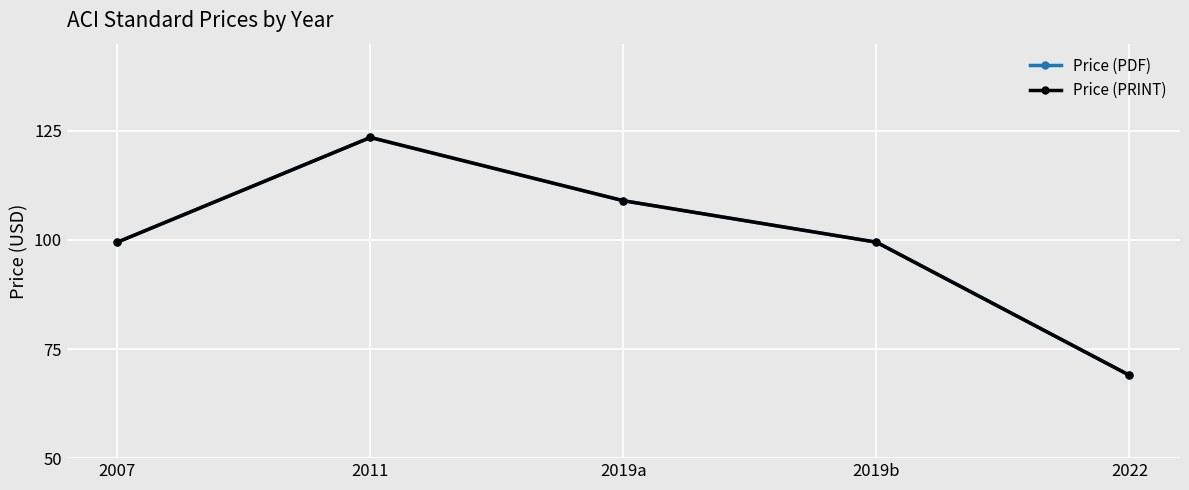

Does the chart have visible grid lines?

Yes